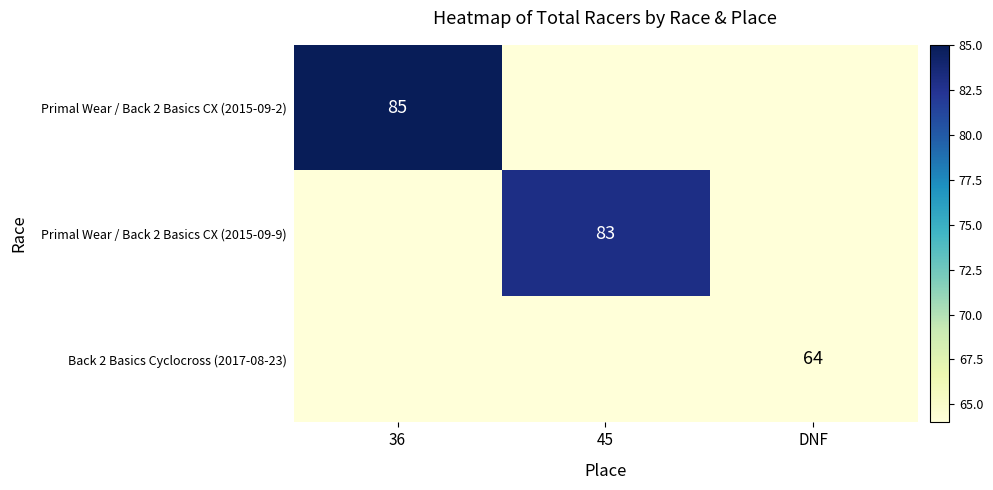

Which category has the lowest value across all series?

45